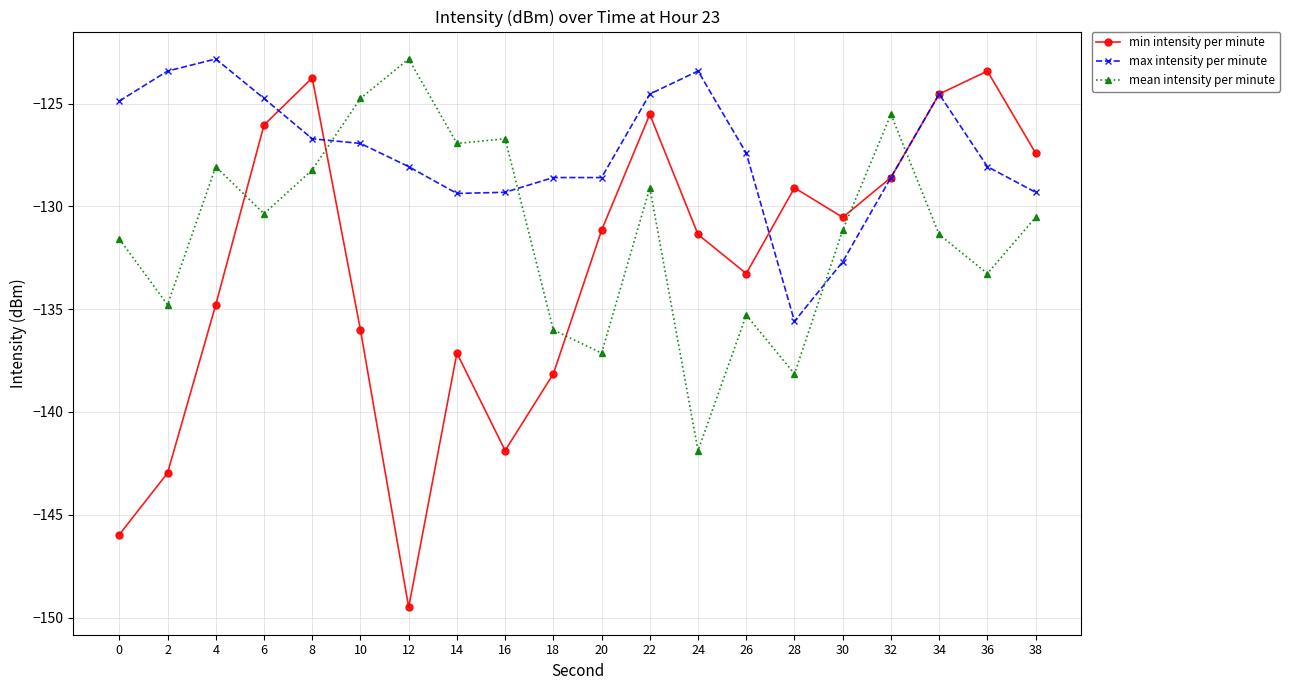

The mean intensity per minute series shows -182.7 at 32. True or false?

False